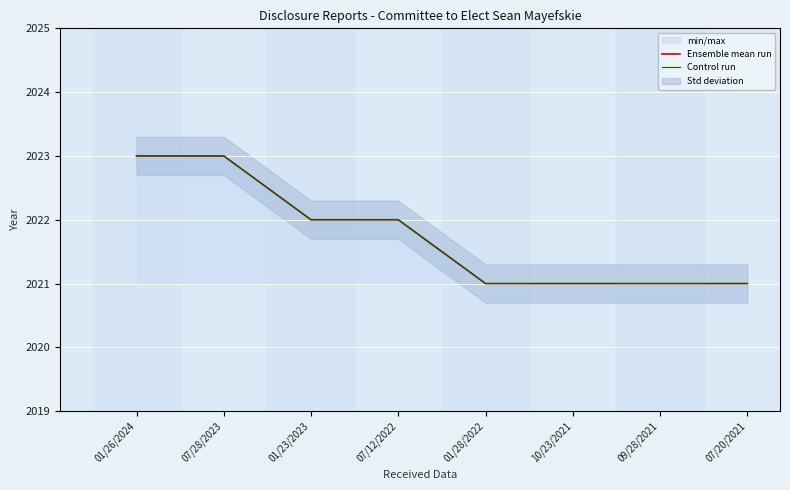

The value of Ensemble mean run at 07/20/2021 is 2021. True or false?

True